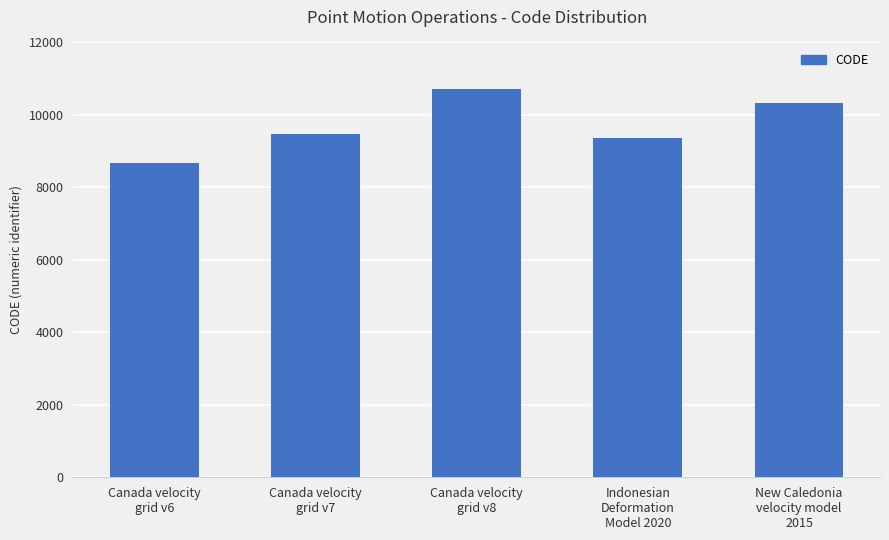

Reading left to right, transcribe all the data shown in this chart.

Canada velocity
grid v6=8676	Canada velocity
grid v7=9483	Canada velocity
grid v8=10707	Indonesian
Deformation
Model 2020=9375	New Caledonia
velocity model
2015=10323